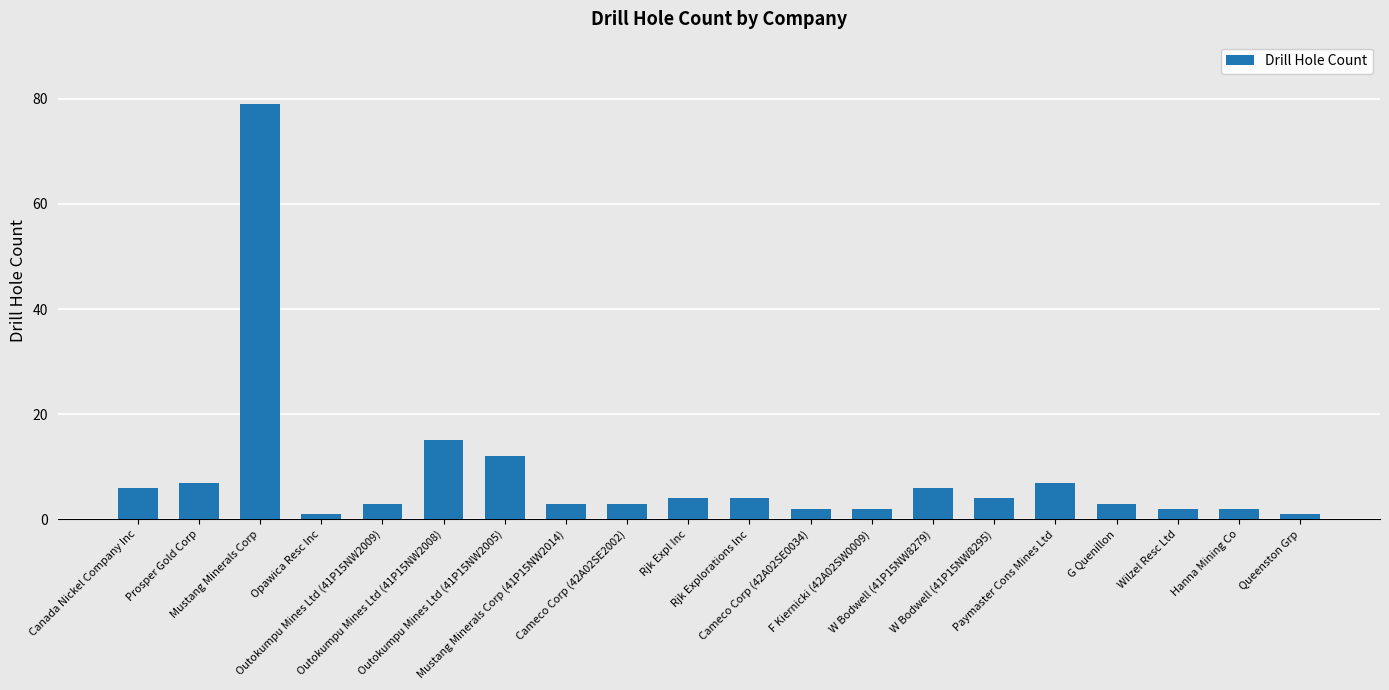

True or false: the data shows 12 at Outokumpu Mines Ltd (41P15NW2005).

True